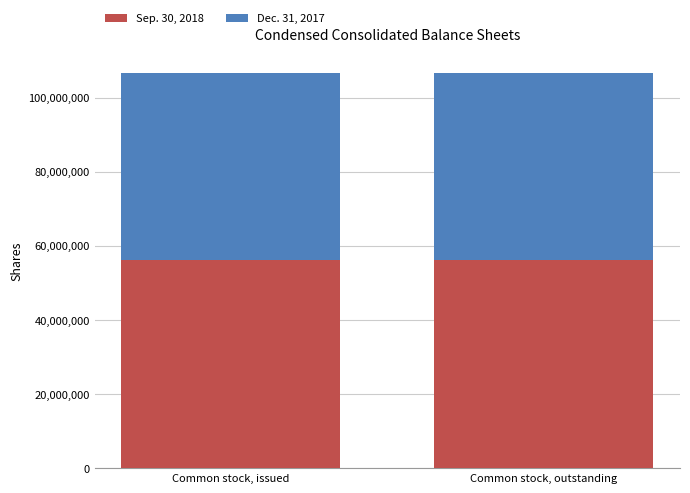

The value of Sep. 30, 2018 at Common stock, issued is 99171914. True or false?

False